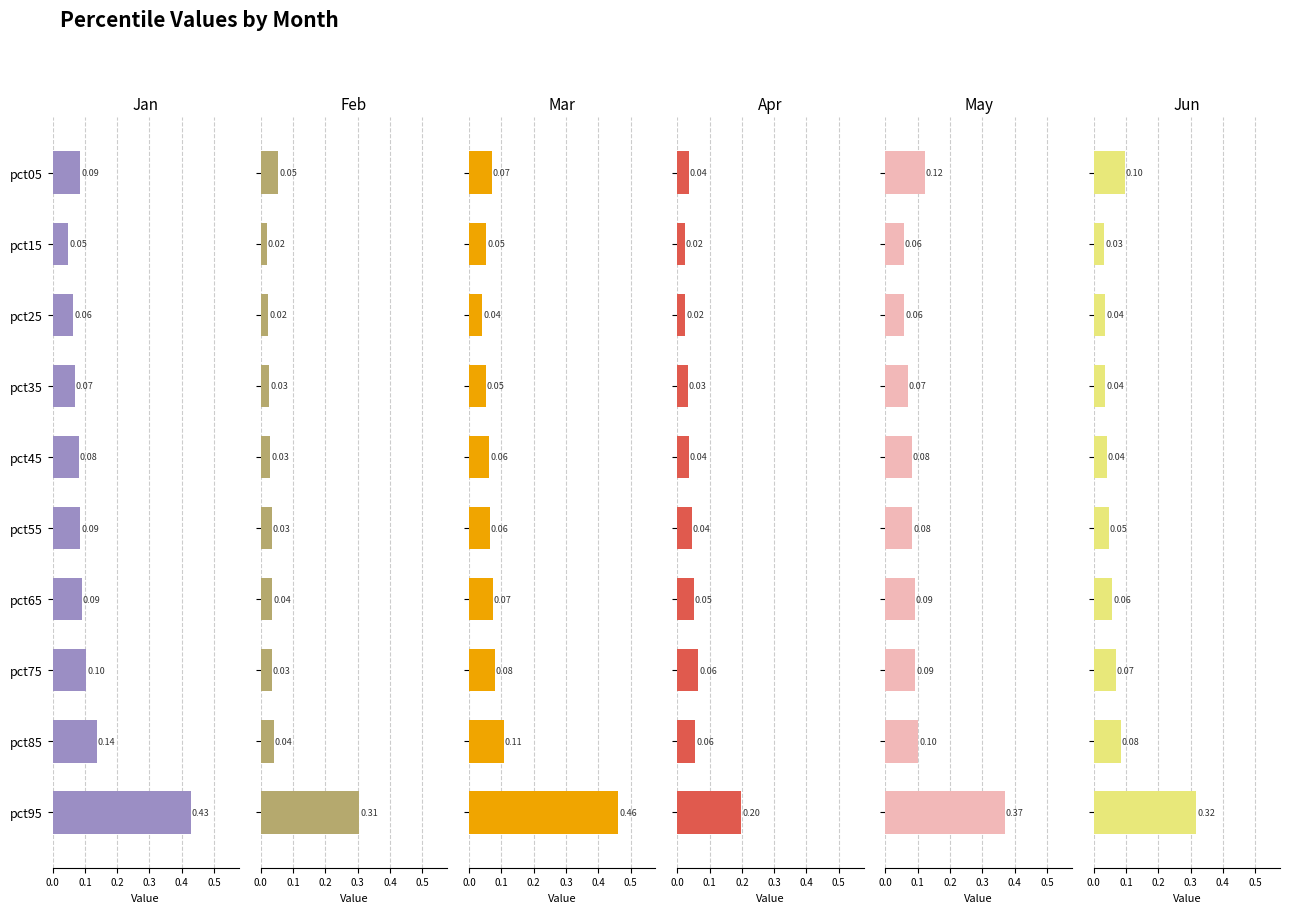

Reading right to left, transcribe all the data shown in this chart.

Jan: 0.4	0.1	0.1	0.1	0.1	0.1	0.1	0.1	0.0	0.1
Feb: 0.3	0.0	0.0	0.0	0.0	0.0	0.0	0.0	0.0	0.1
Mar: 0.5	0.1	0.1	0.1	0.1	0.1	0.1	0.0	0.1	0.1
Apr: 0.2	0.1	0.1	0.1	0.0	0.0	0.0	0.0	0.0	0.0
May: 0.4	0.1	0.1	0.1	0.1	0.1	0.1	0.1	0.1	0.1
Jun: 0.3	0.1	0.1	0.1	0.0	0.0	0.0	0.0	0.0	0.1